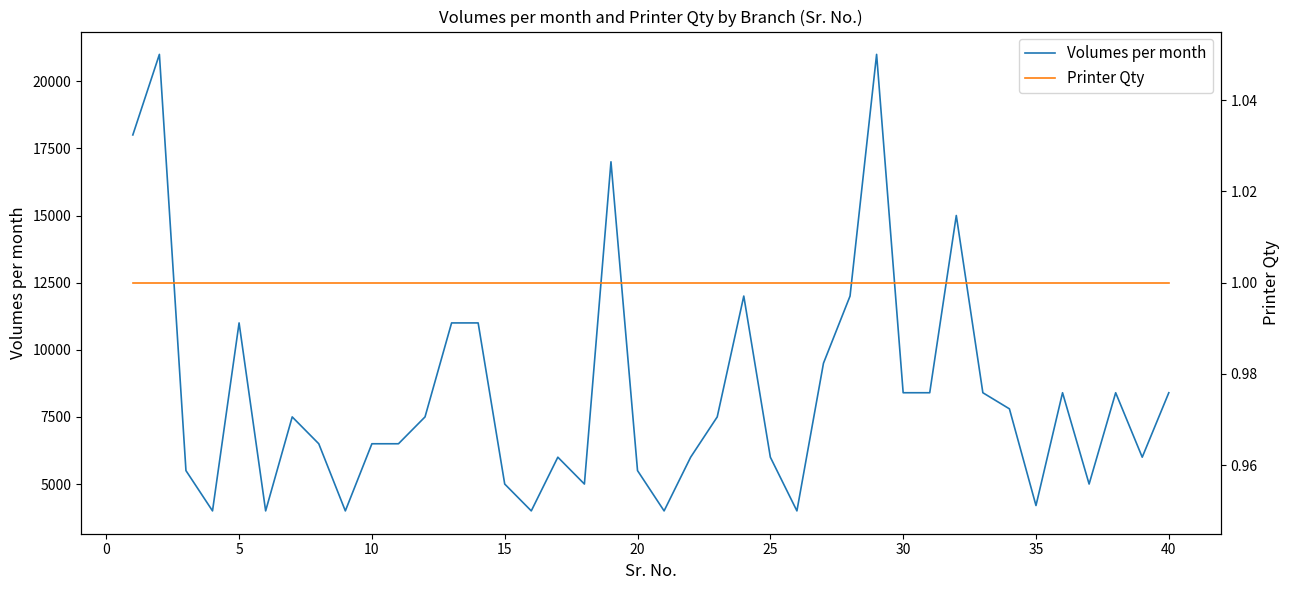

What is the highest value of the Volumes per month series?

21000